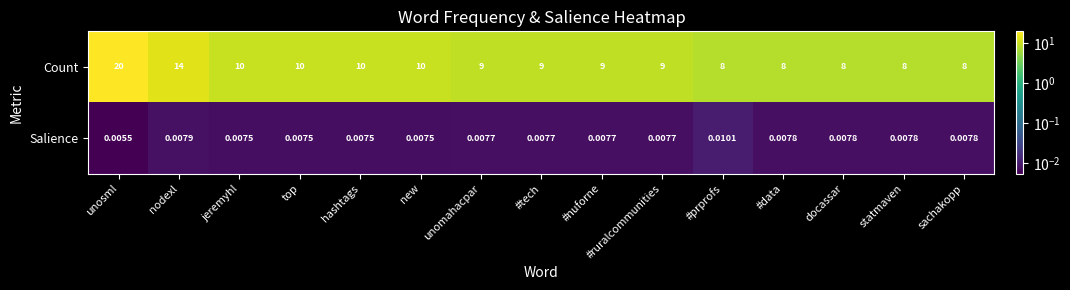

At how many categories does at least one series exceed 0?

15